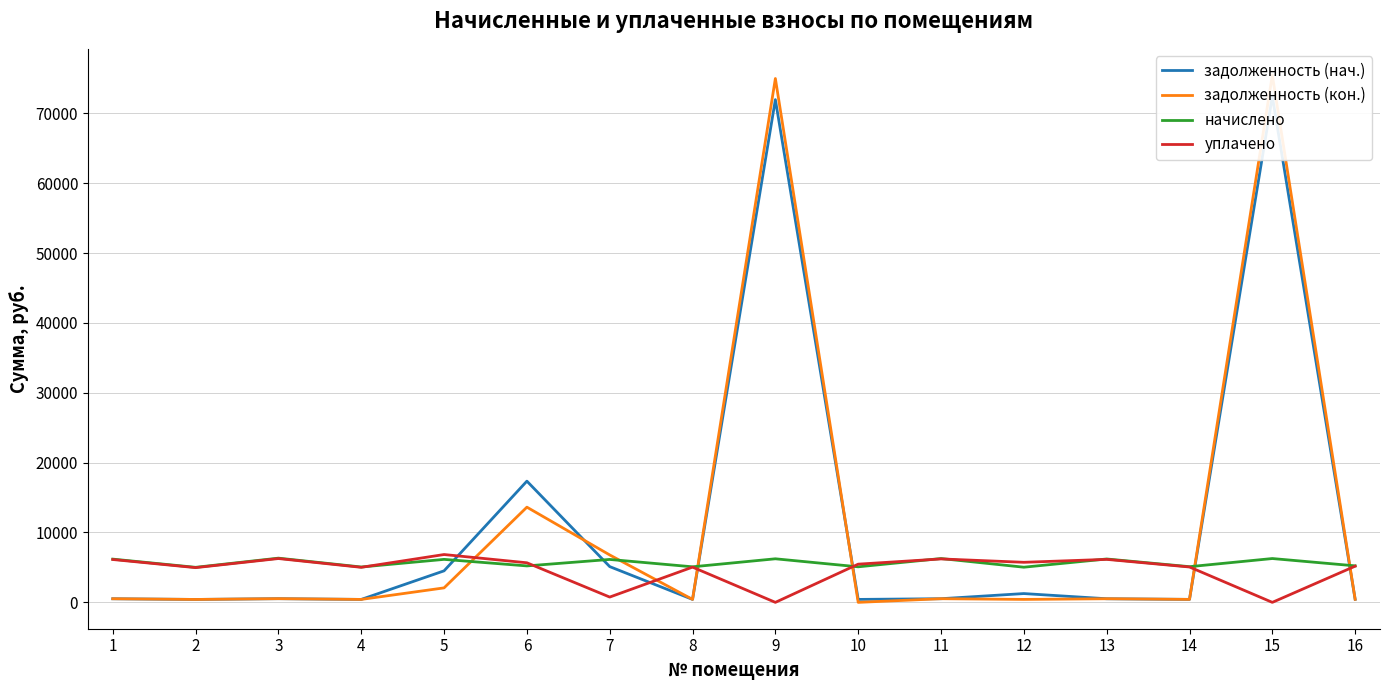

What is the difference between the highest and lowest values at 4?

4639.1